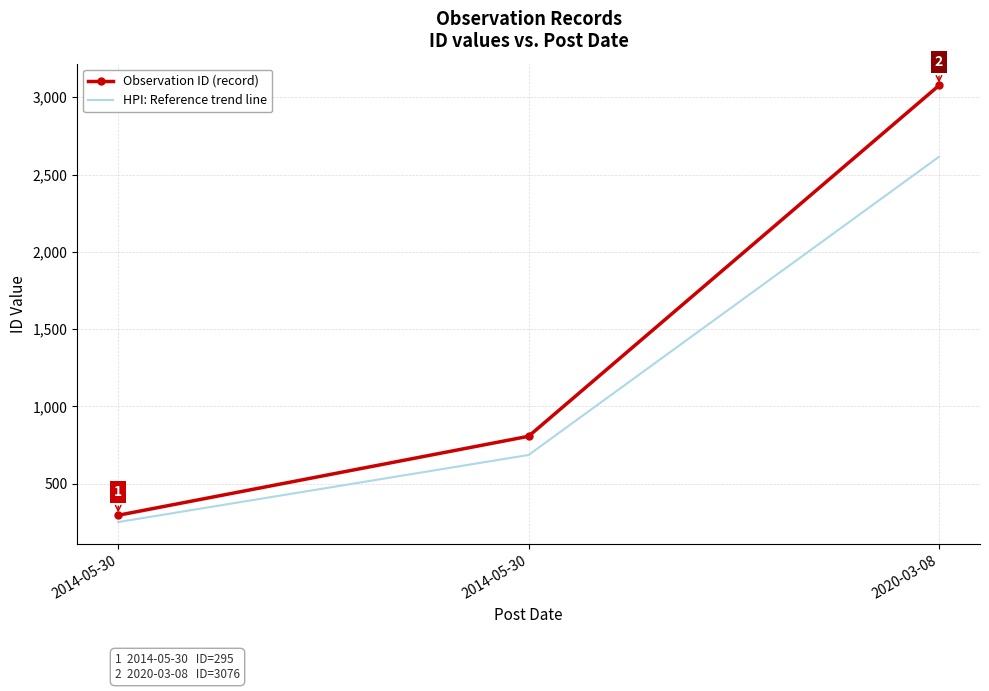

Is the value of Observation ID (record) at 2014-05-30 greater than the value of HPI: Reference trend line at 2014-05-30?

Yes